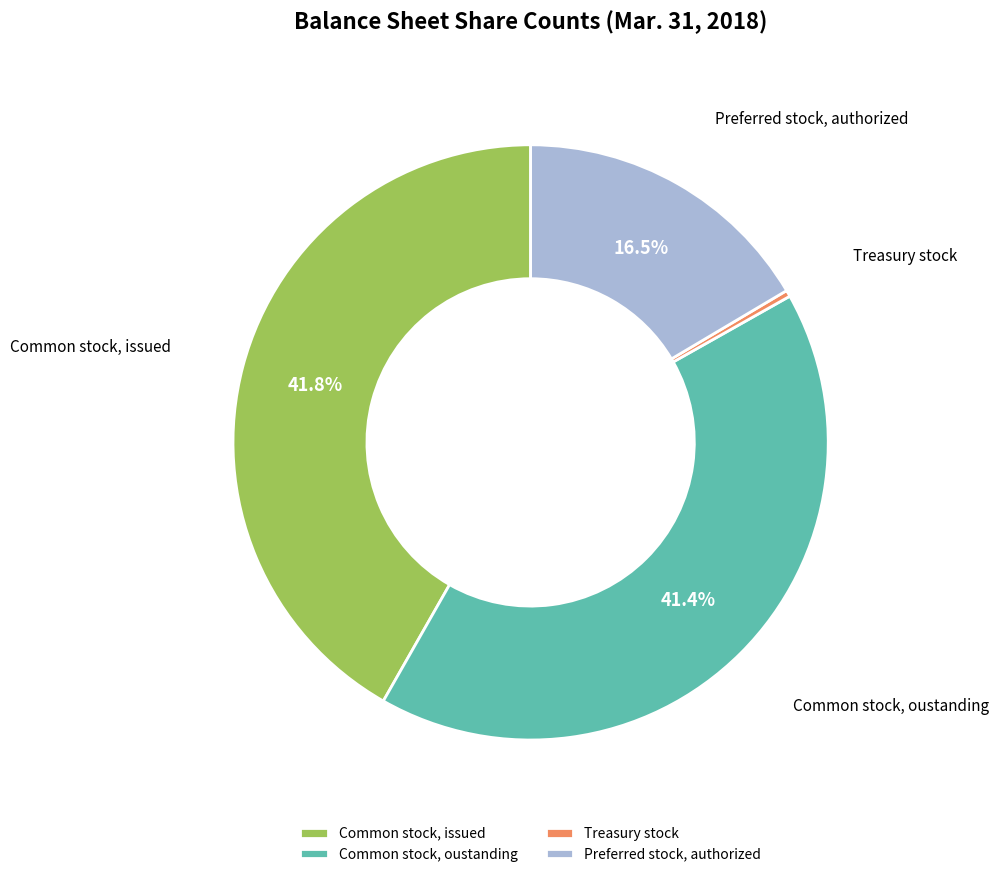

Rank the categories by value from lowest to highest.

Treasury stock, Preferred stock, authorized, Common stock, oustanding, Common stock, issued